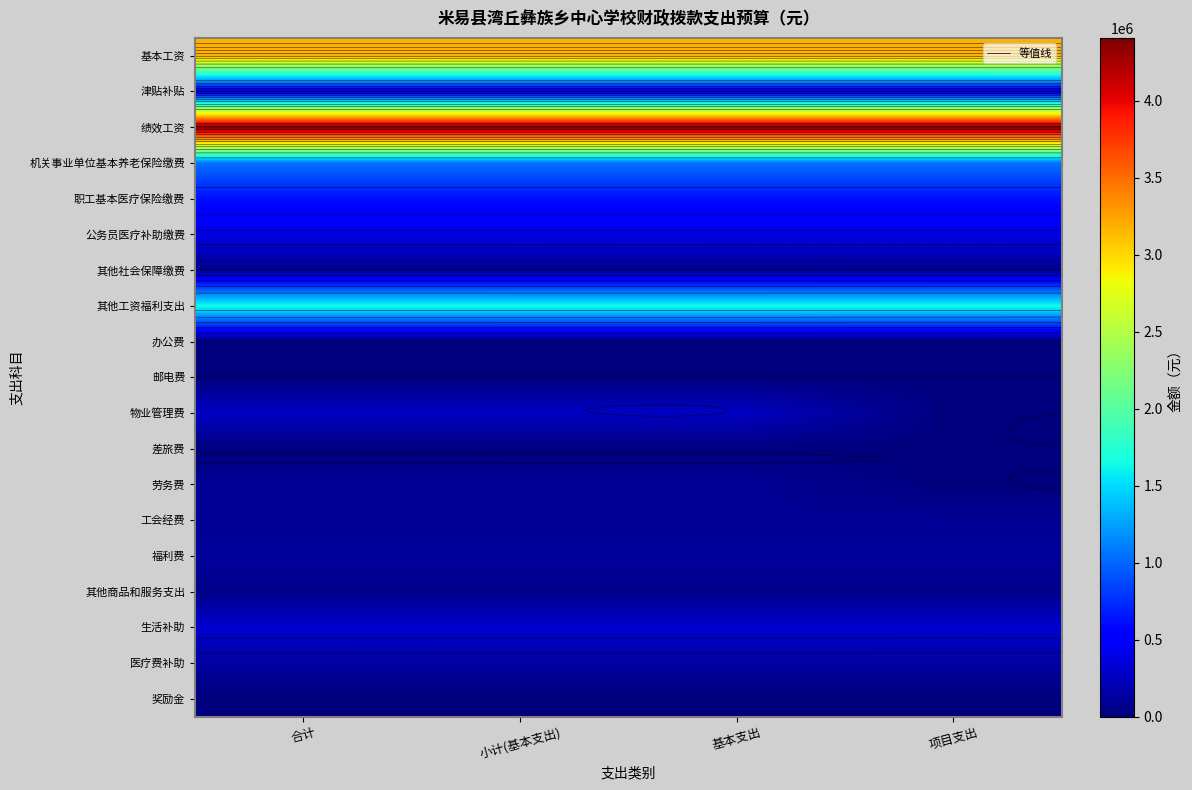

What is the difference between the highest and lowest values at 合计?

4409150.0